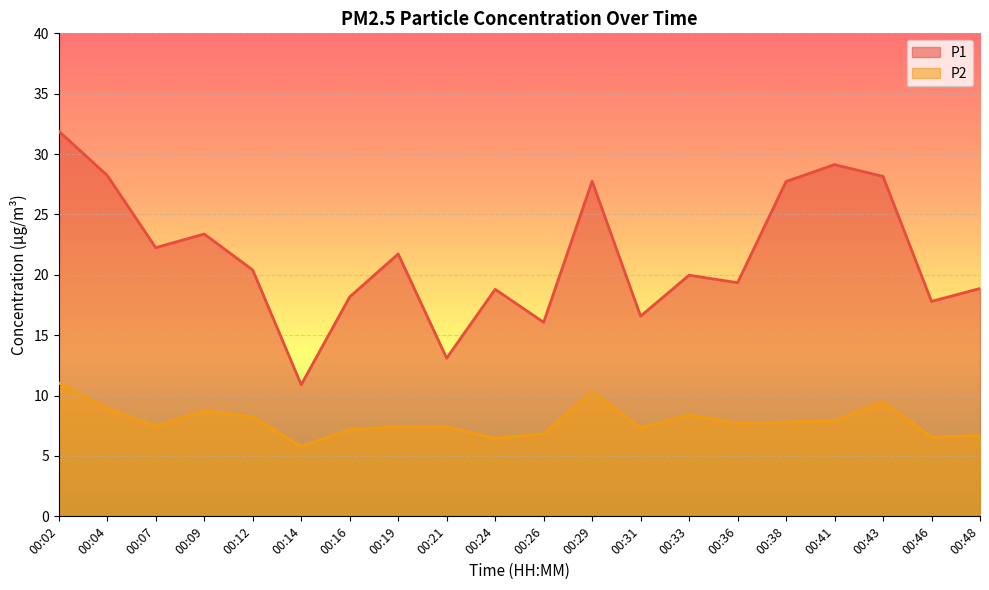

How many categories are shown in the chart?

20